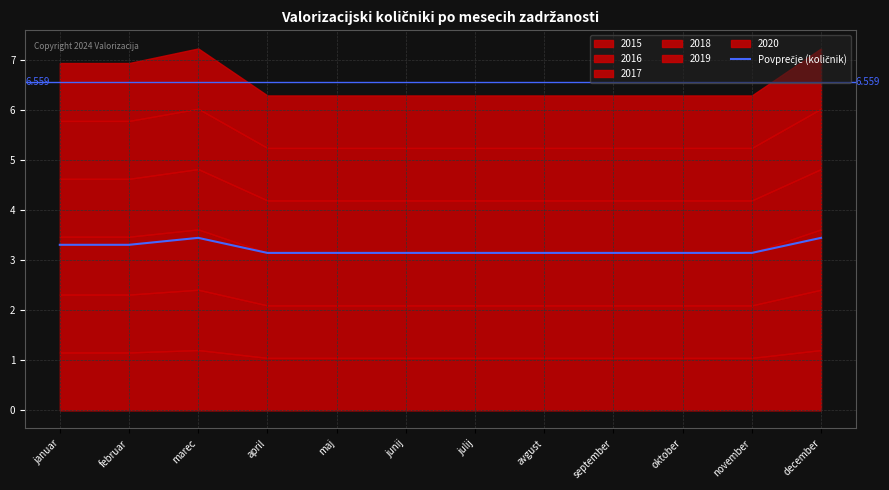

How many points are higher than both their immediate neighbors (excluding endpoints)?

1